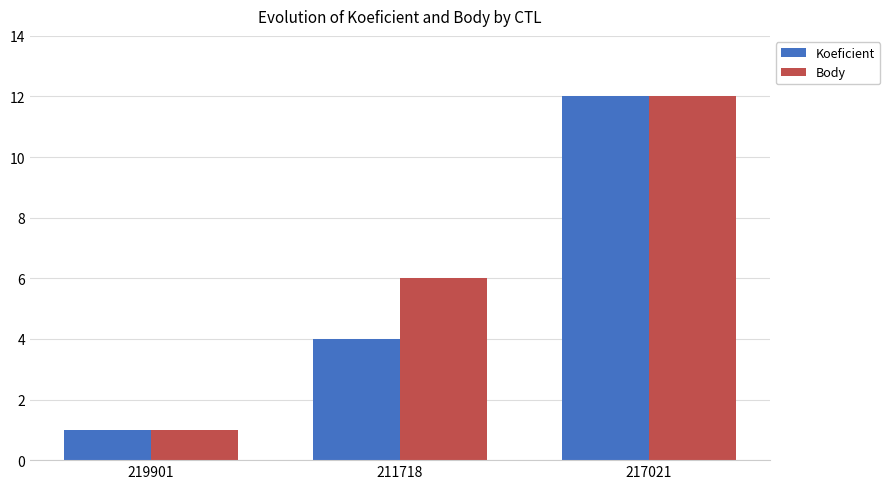

Does the chart contain any negative values?

No